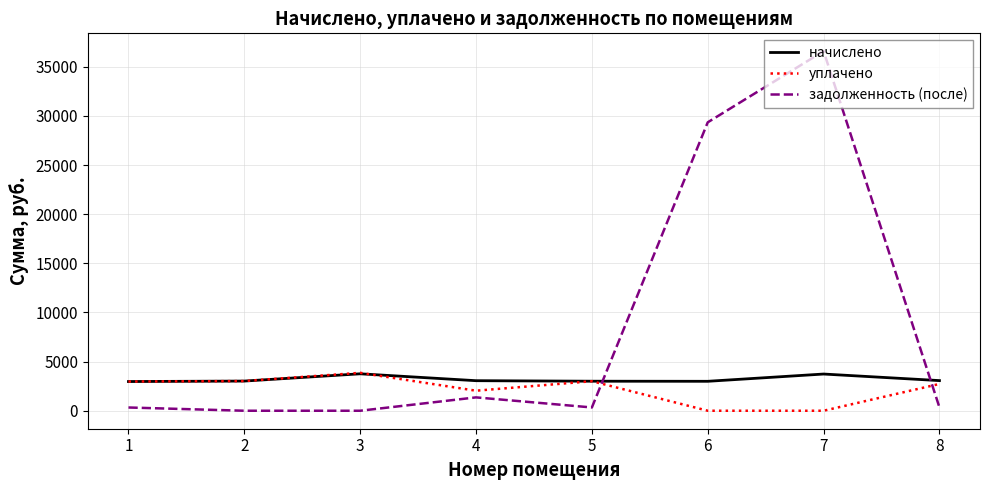

Rank the series by their average value, from lowest to highest.

уплачено, начислено, задолженность (после)